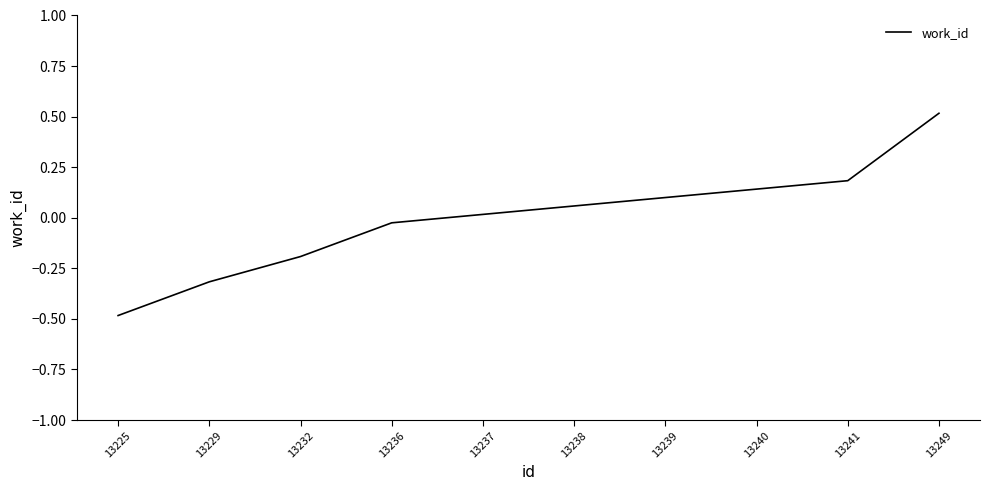

True or false: the data shows 0.0 at 13237.

True